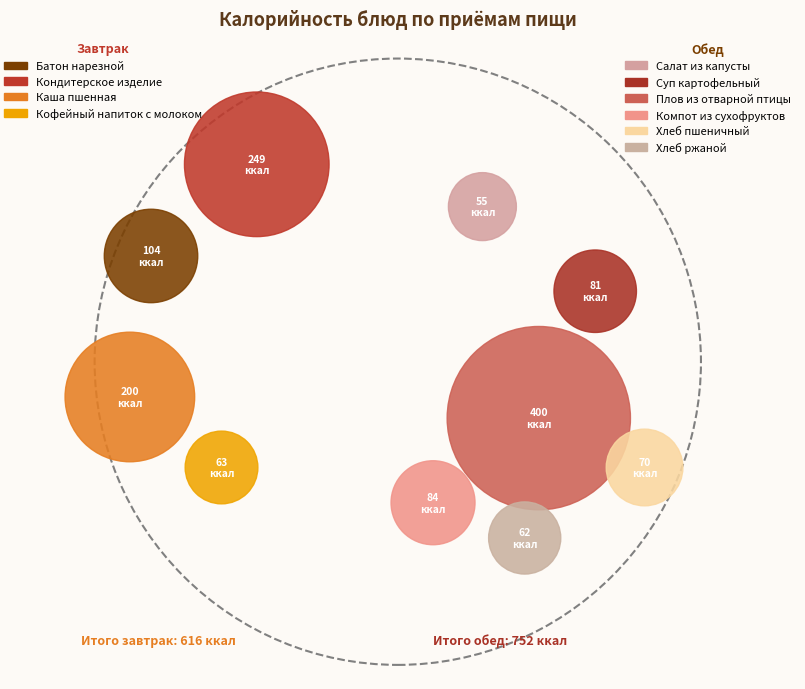

What is the largest slice in the pie chart?

Плов из отварной птицы